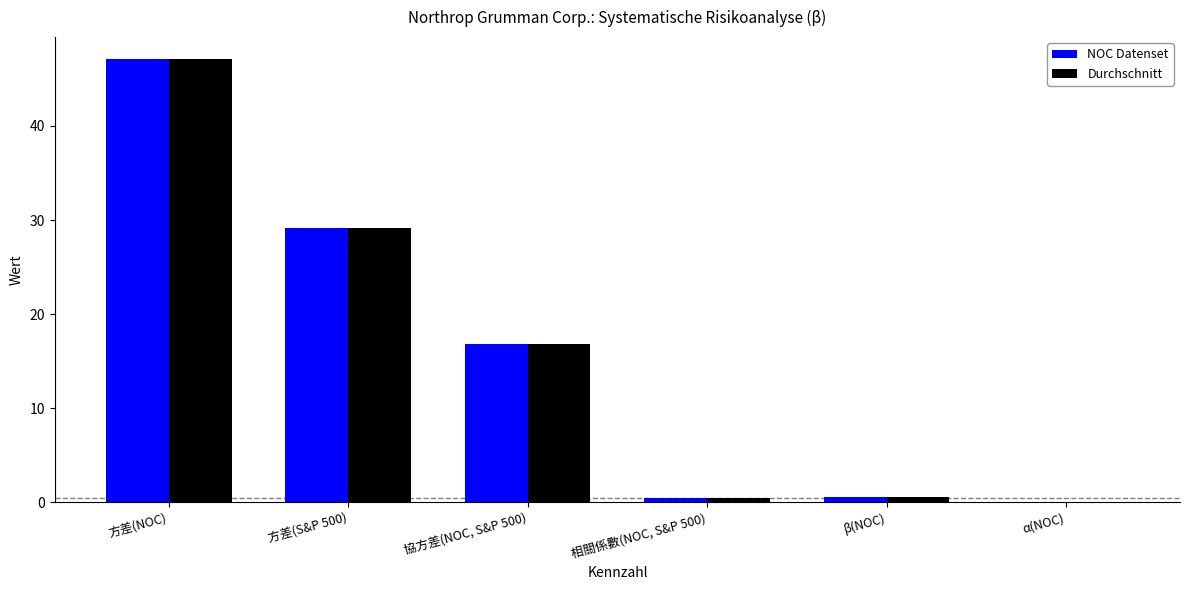

What are all the series names shown in the legend?

NOC Datenset, Durchschnitt